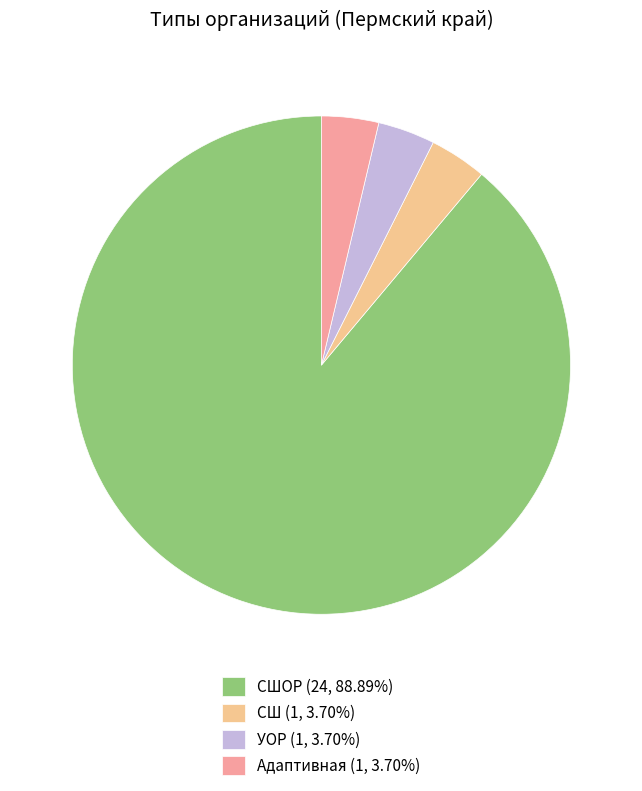

Is the sum of СШ (1, 3.70%) and СШОР (24, 88.89%) greater than half?

Yes